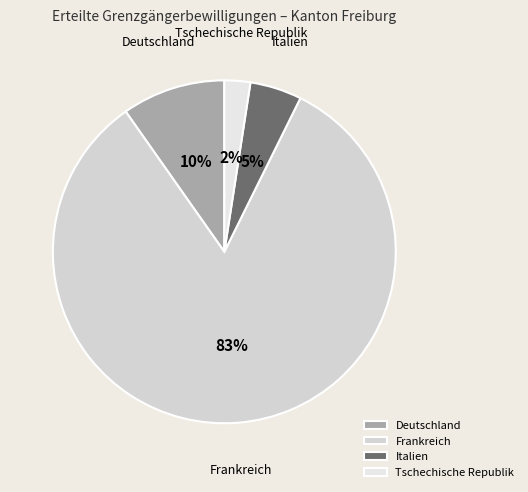

Is there any slice that represents more than half of the pie?

Yes